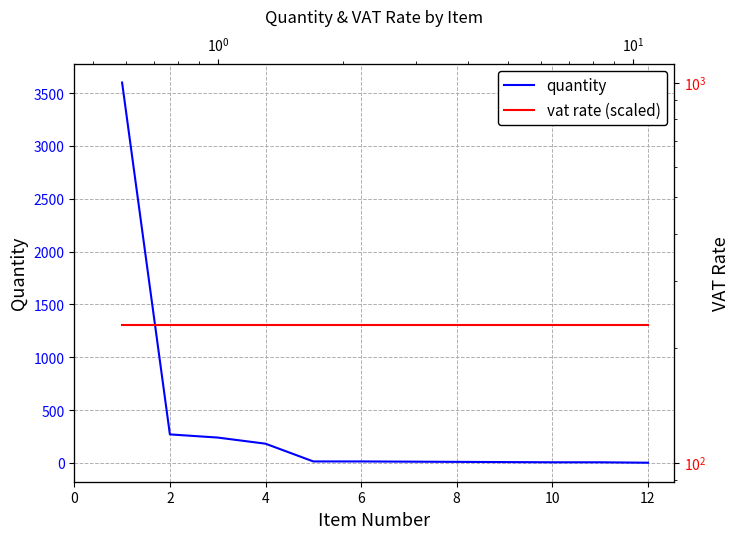

At 8, list the series in order from largest to smallest.

vat rate (scaled), quantity